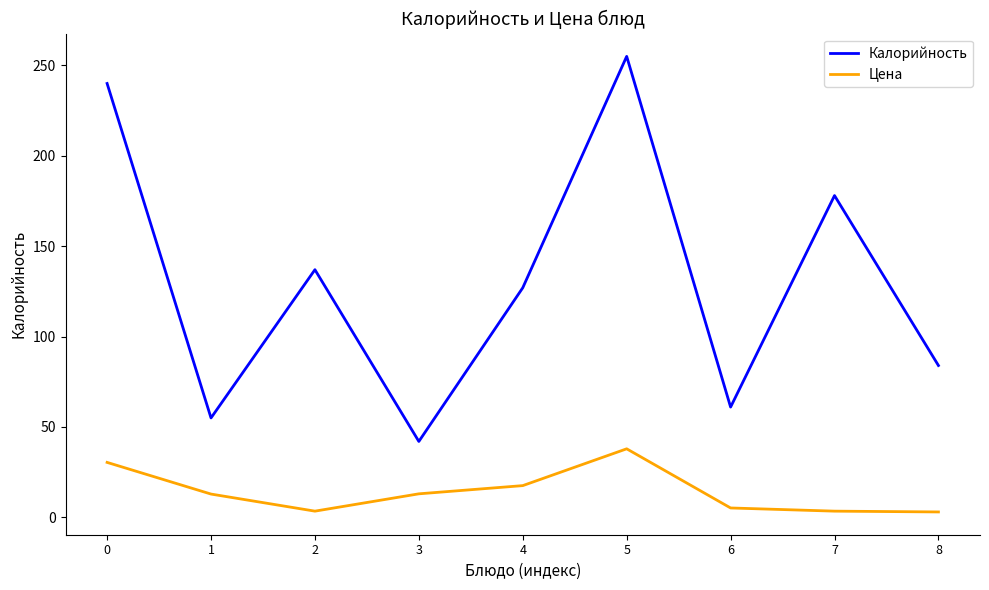

List the series in order of their overall mean, lowest first.

Цена, Калорийность